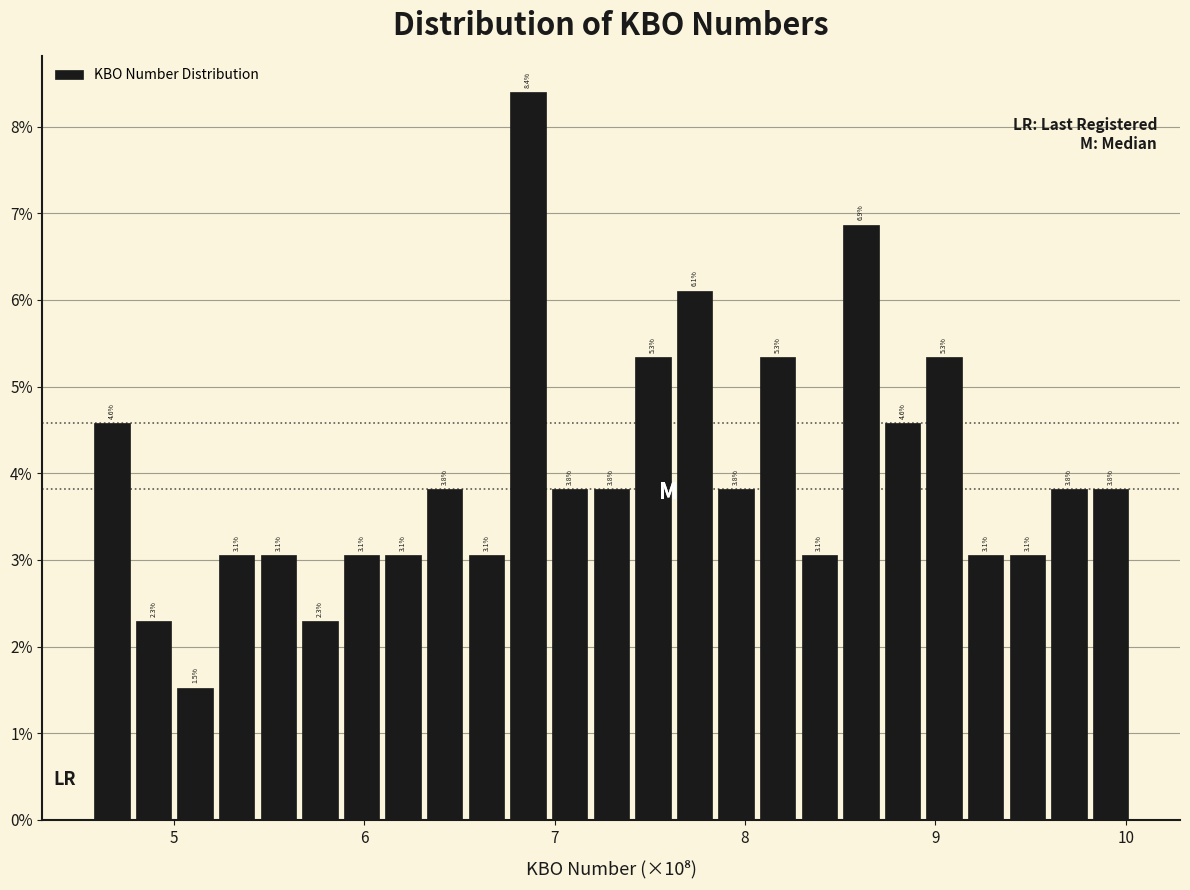

Around what value on the x-axis is the tallest bar? Give the approximate position of its centre, as read against the axis.

6.9